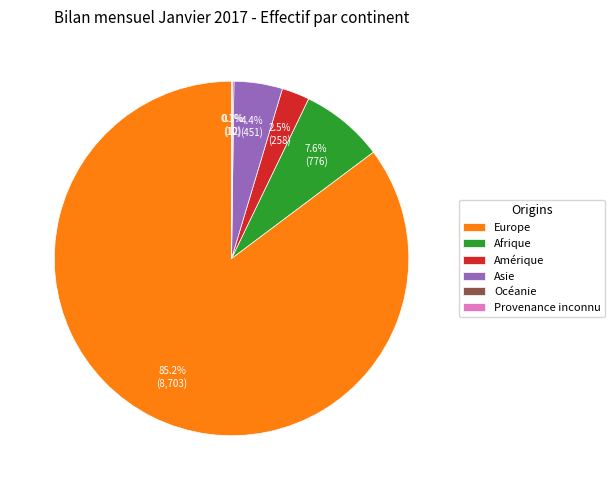

What percentage is NOT represented by Afrique?

92.4%